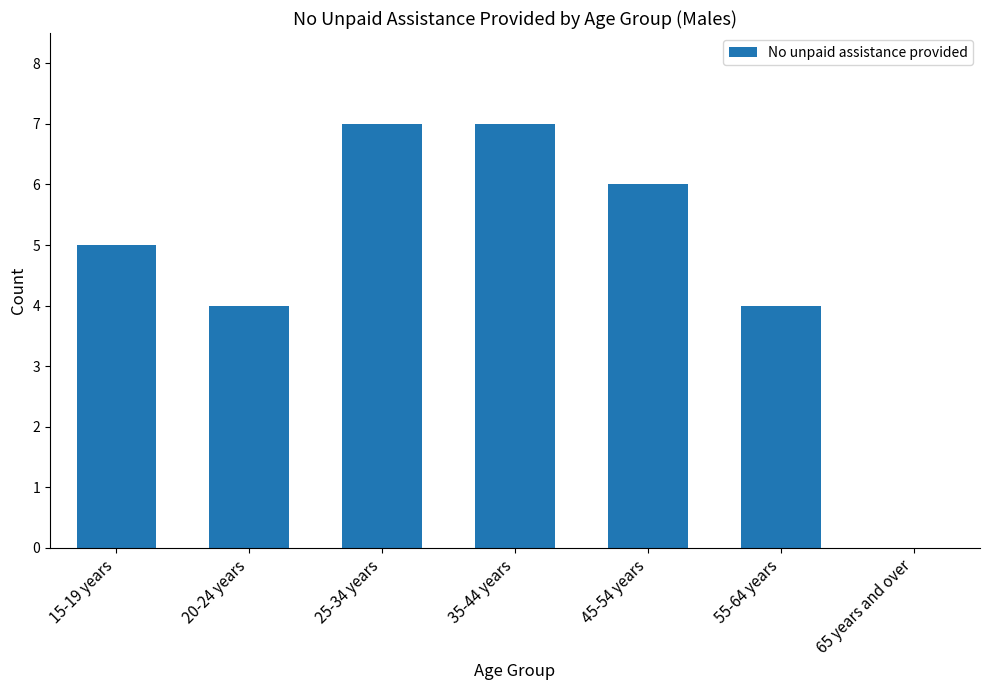

What is the maximum value shown in the chart?

7